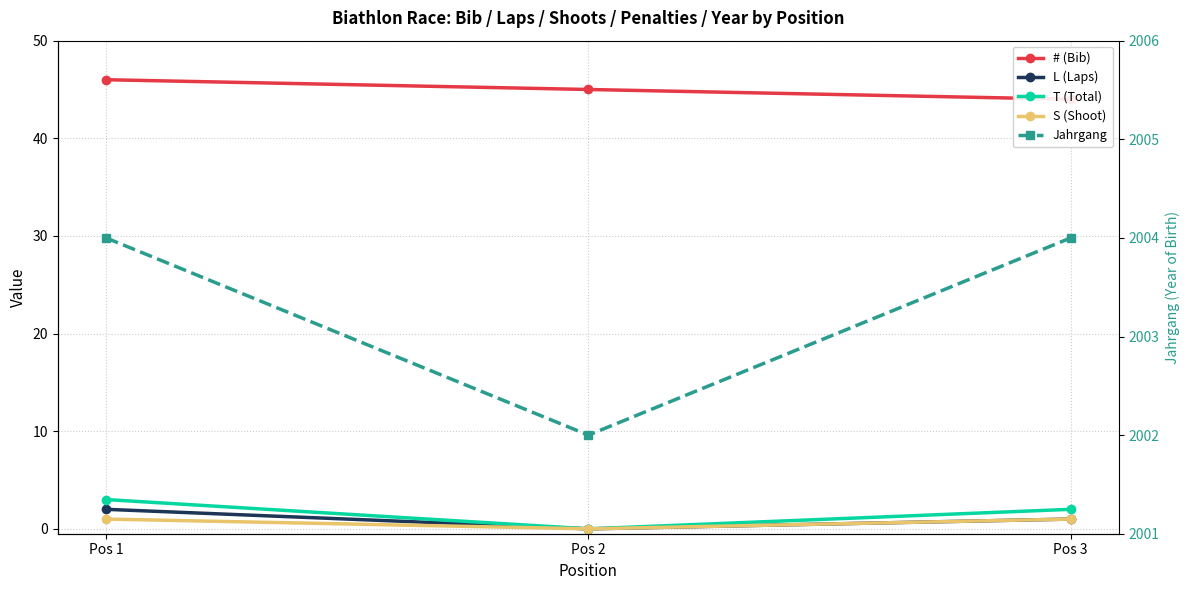

At which label does # (Bib) reach its minimum?

Pos 3